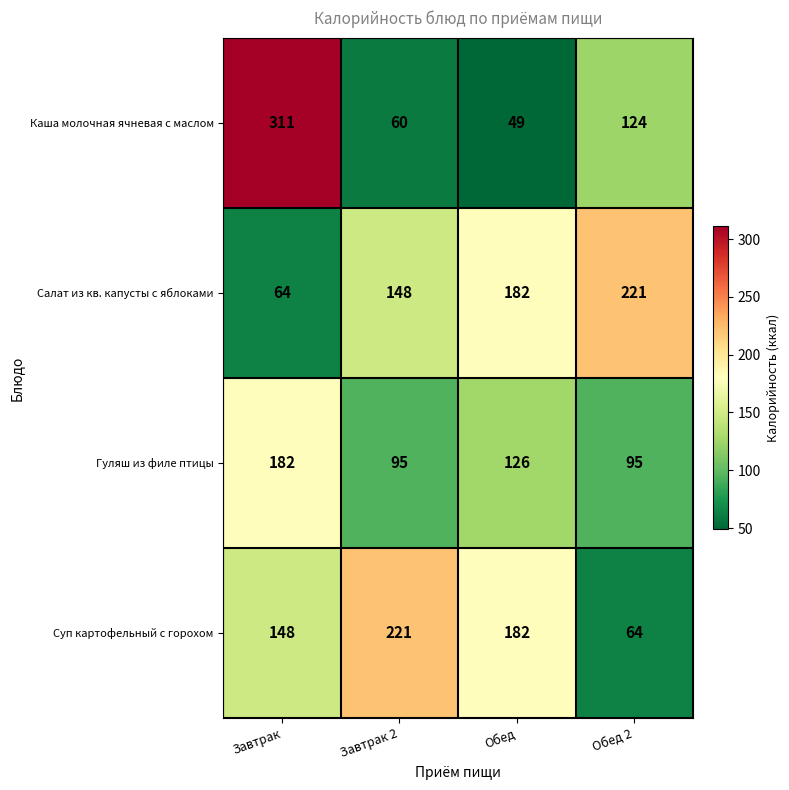

At how many categories does at least one series exceed 203?

3